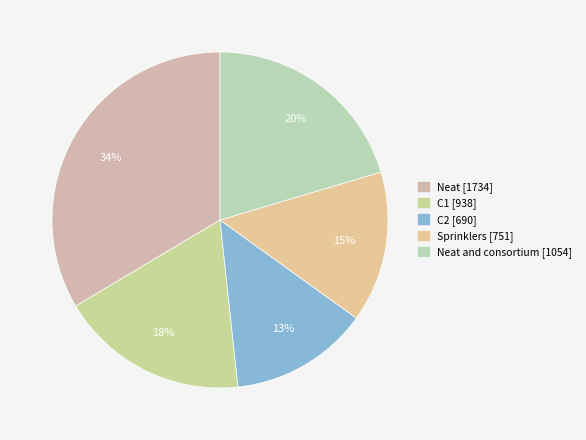

Count the number of slices in the pie.

5